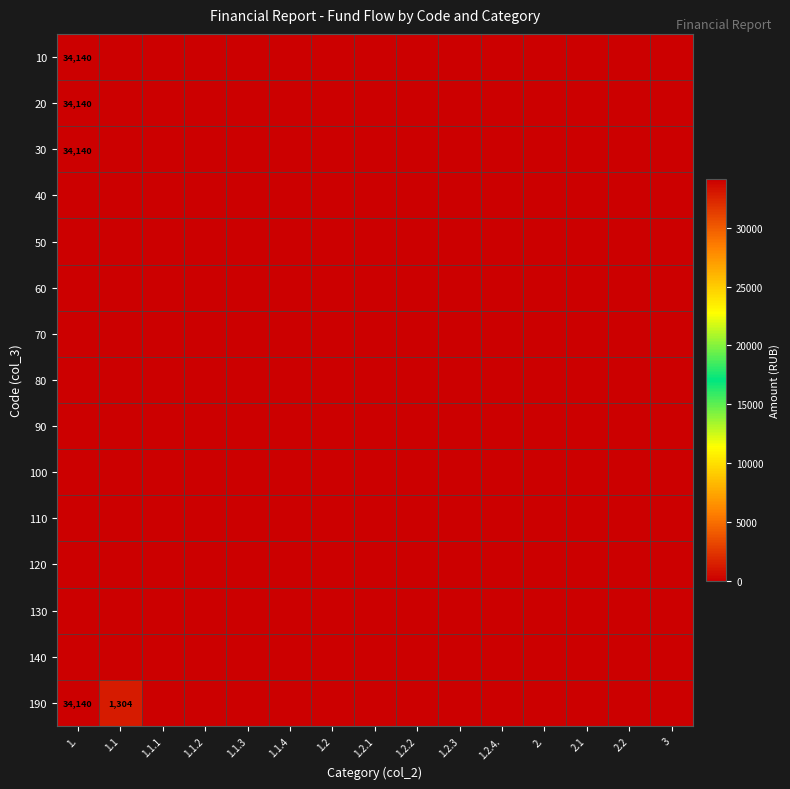

List the labels in order of 120 value, largest first.

1., 1.1, 1.1.1, 1.1.2, 1.1.3, 1.1.4, 1.2, 1.2.1, 1.2.2, 1.2.3, 1.2.4., 2., 2.1, 2.2, 3